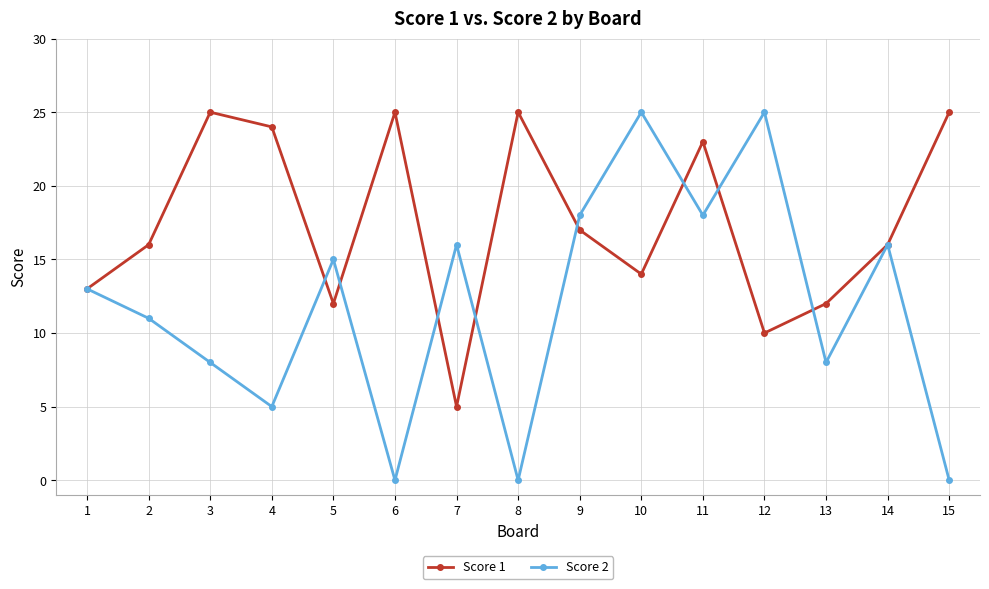

What is the difference between the Score 2 values at 5 and 8?

15